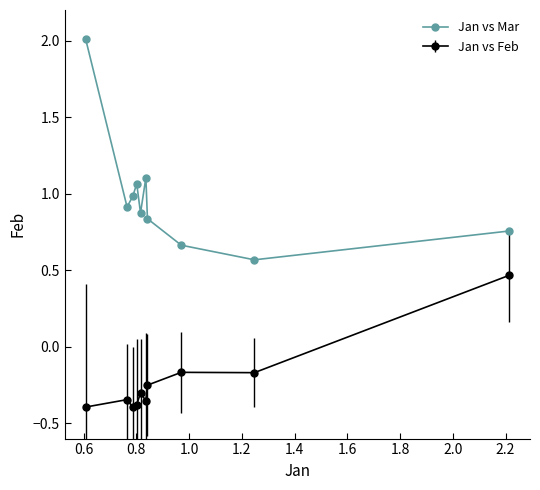

What is the value of the Jan vs Mar point at the 2nd from the left?

0.9